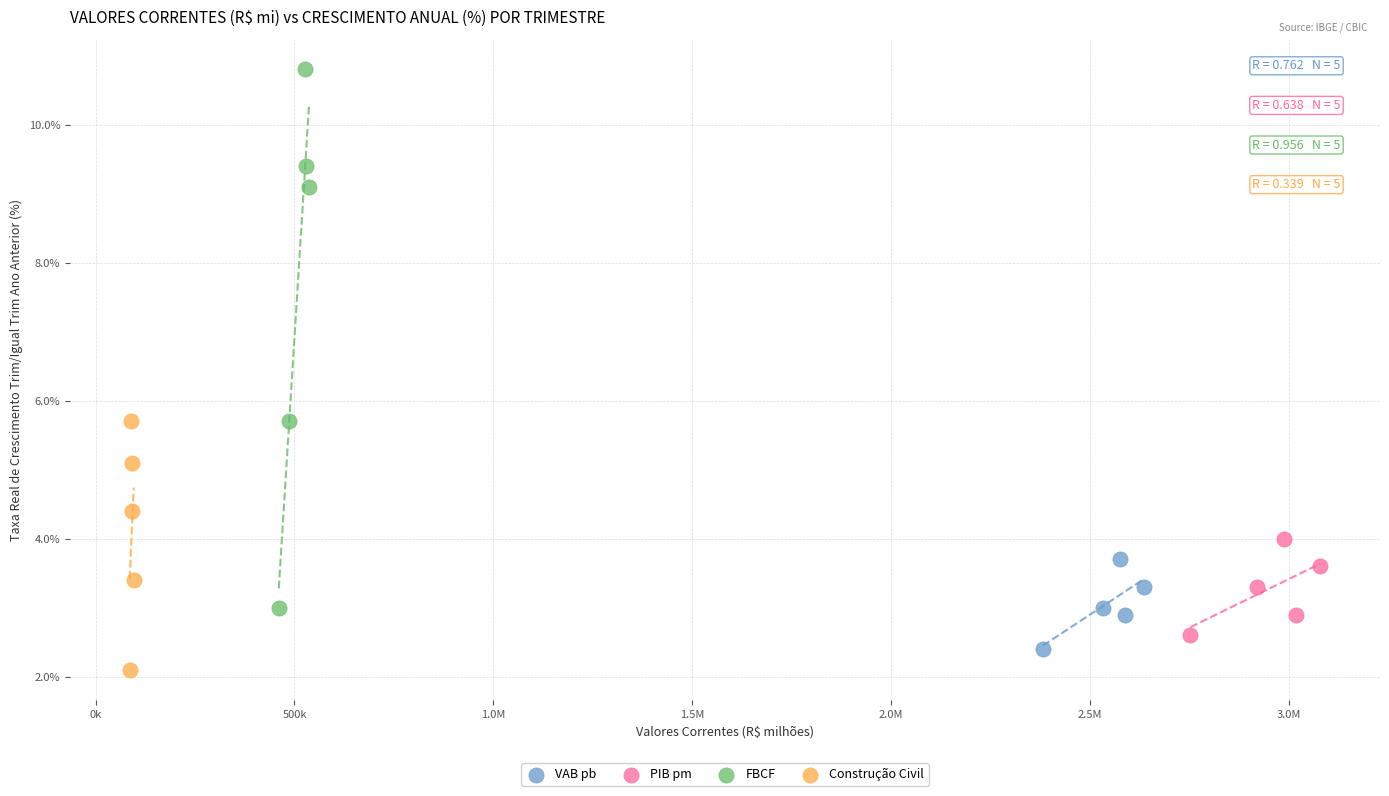

What are all the series names shown in the legend?

VAB pb, PIB pm, FBCF, Construção Civil